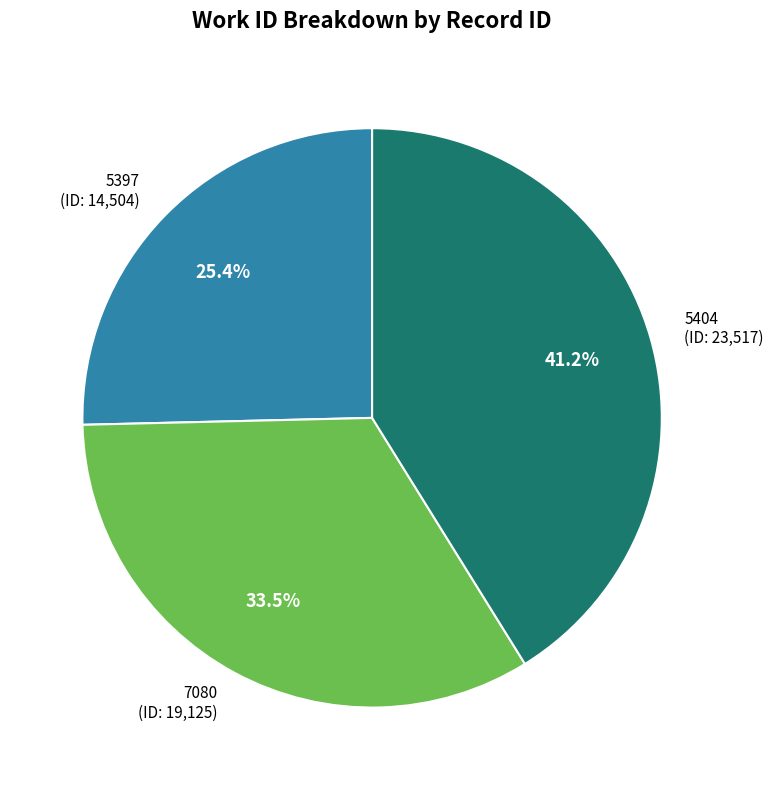

What is the ratio of the value at 7080 to the value at 5397?

1.3